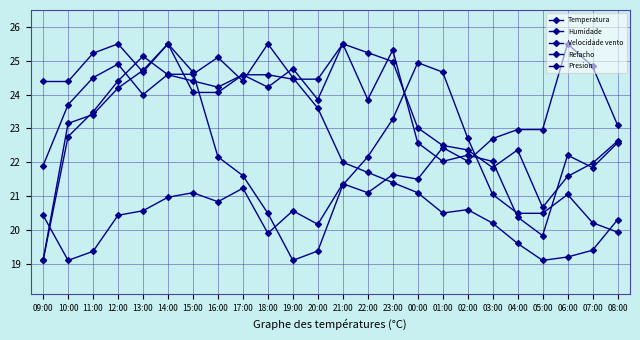

What is the label of the 18th point from the right?

15:00